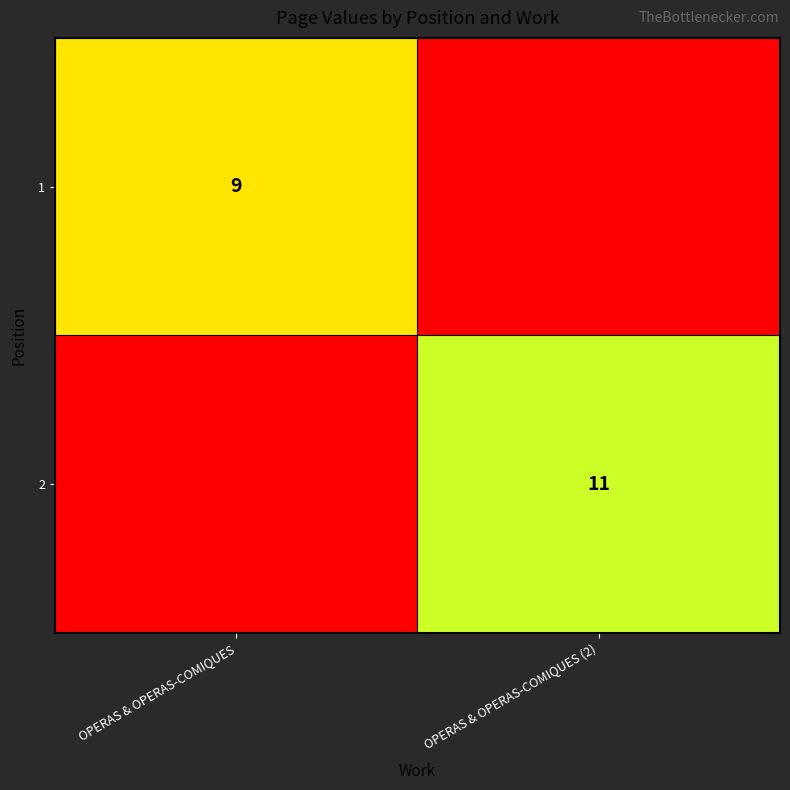

What is the maximum value shown in the chart?

11